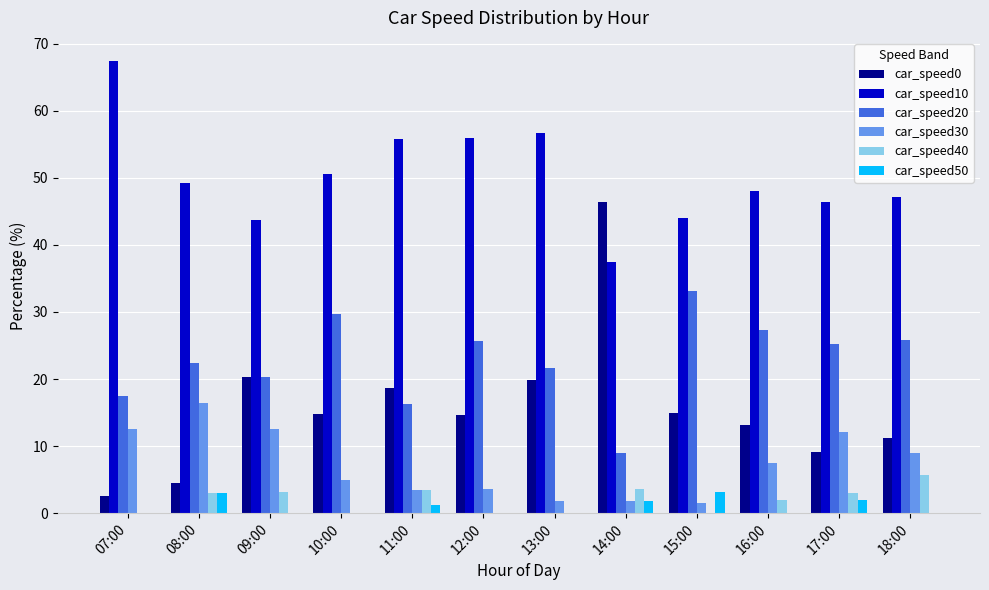

At which category does the chart reach its peak across all series?

07:00